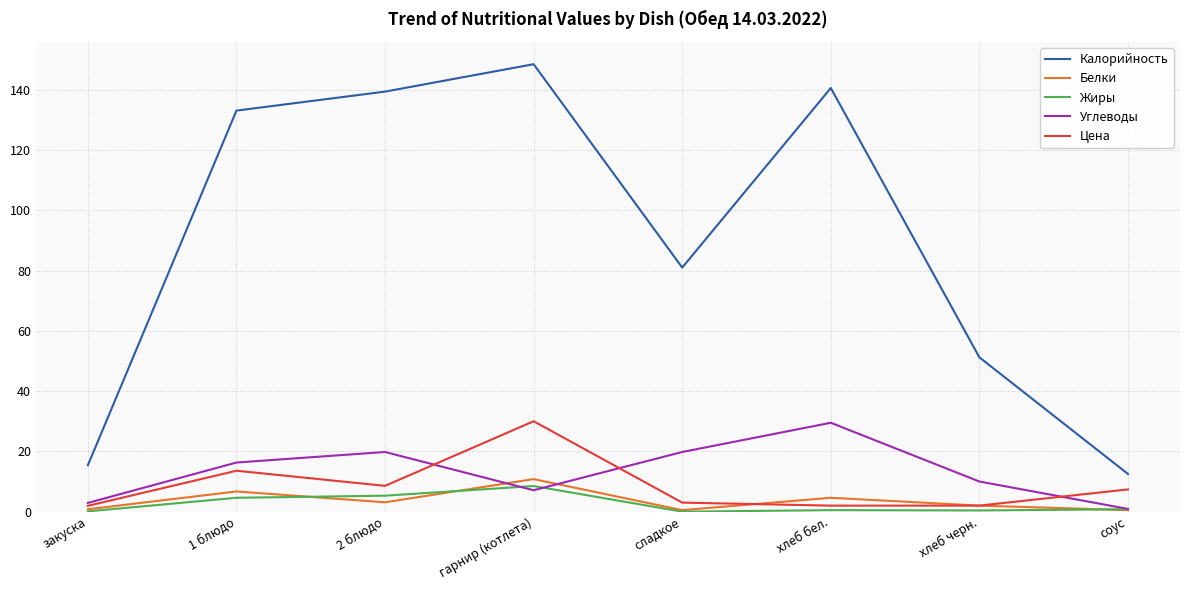

Which series has the largest total across all categories?

Калорийность